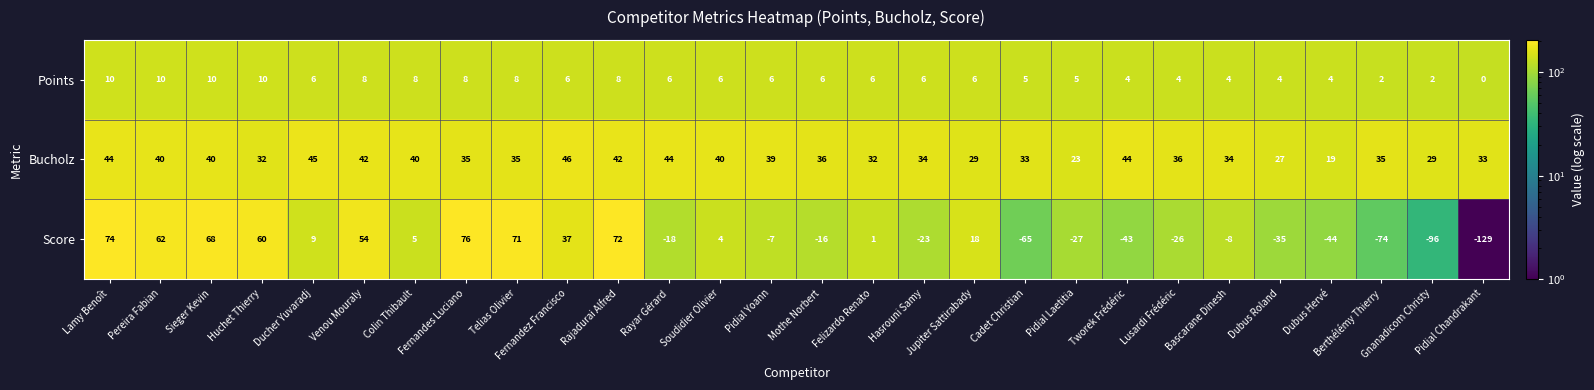

List the series in order of their overall mean, lowest first.

Score, Points, Bucholz